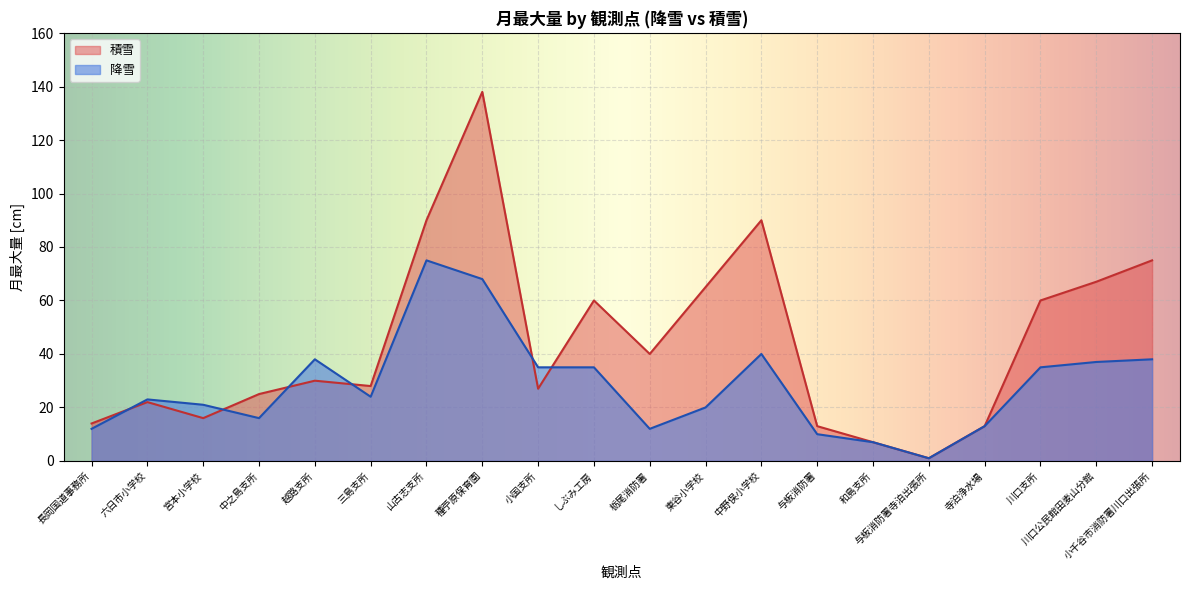

At how many categories does at least one series exceed 133?

1